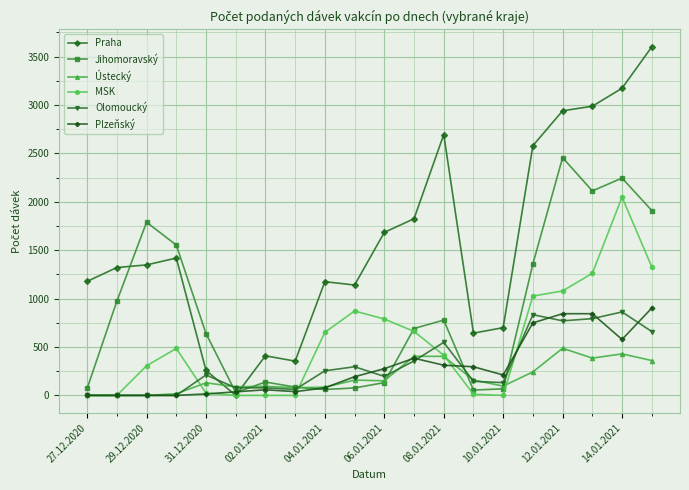

At how many categories does at least one series exceed 2793?

4